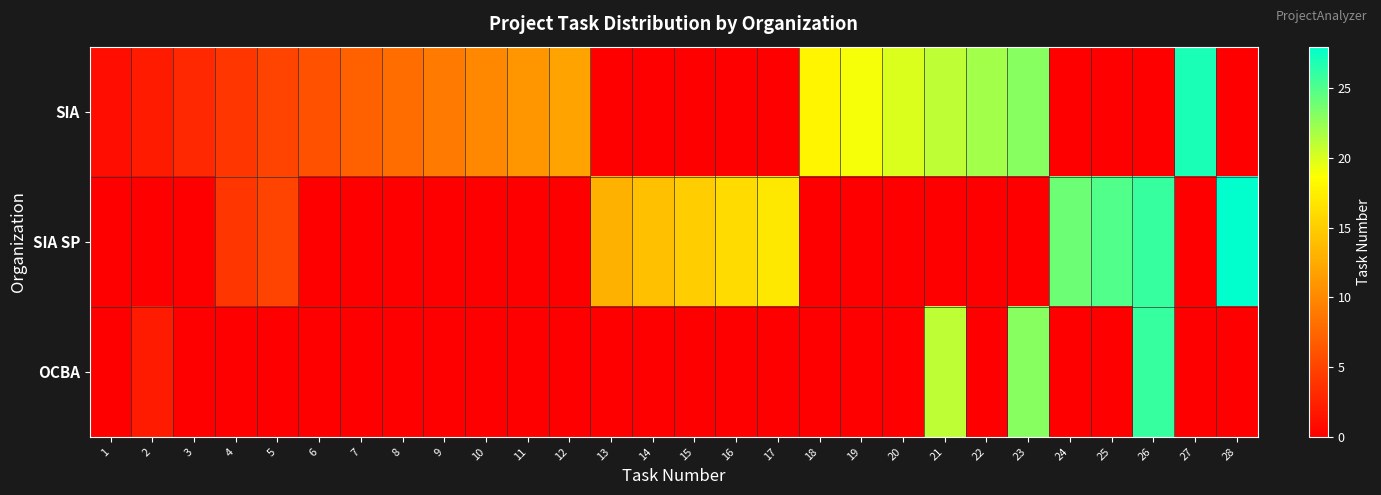

What is the difference between the highest and lowest values at 13?

13